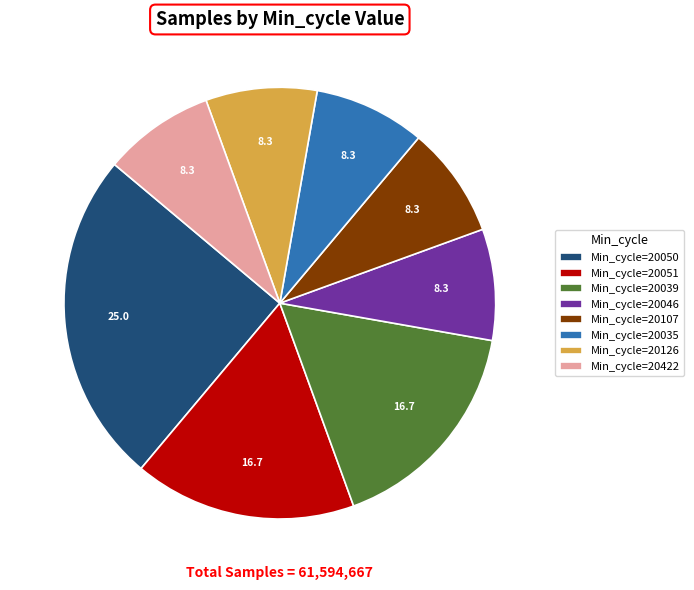

What is the largest slice in the pie chart?

Min_cycle=20050